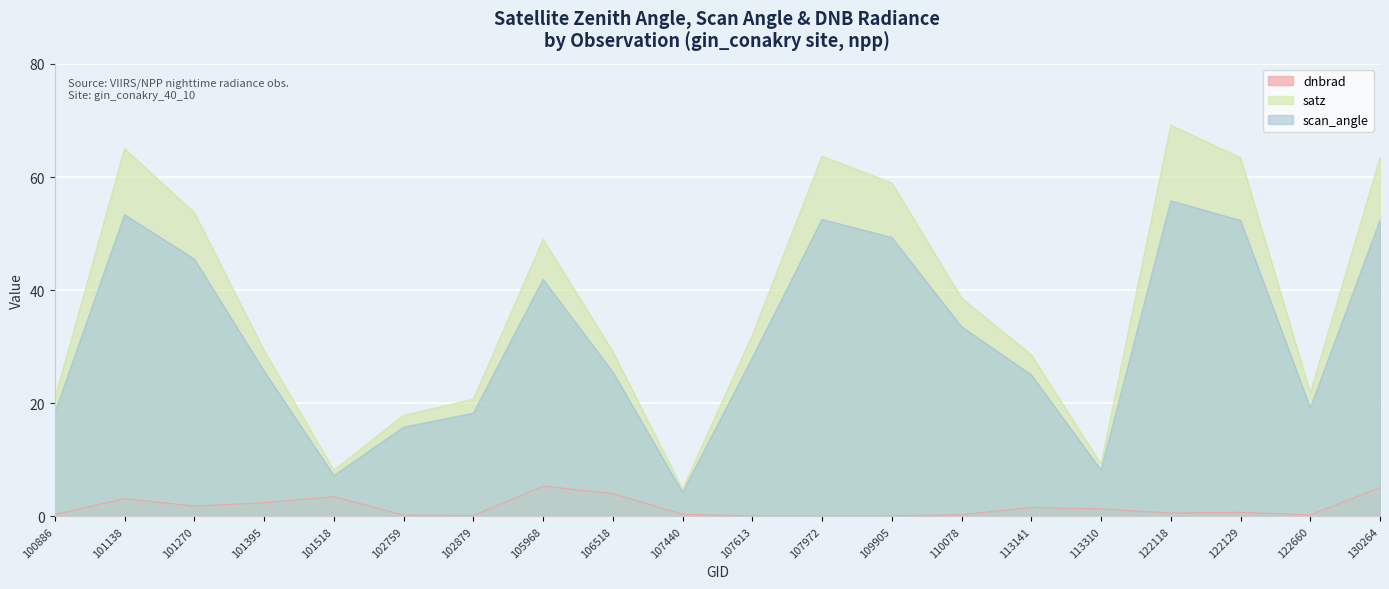

At which label does dnbrad reach its peak?

105968